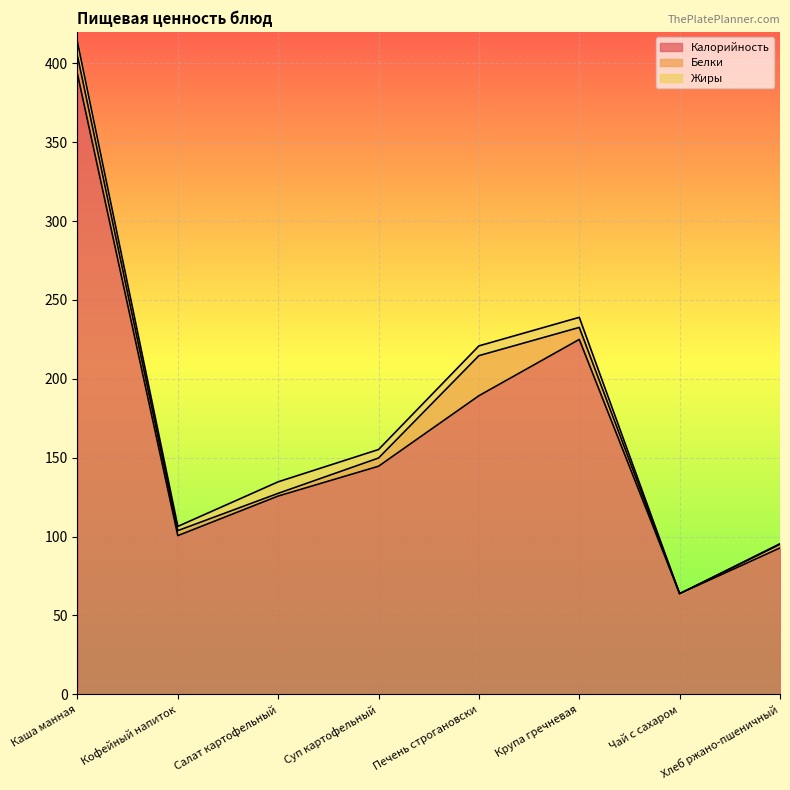

True or false: Калорийность has more than 0 interior local peaks.

True